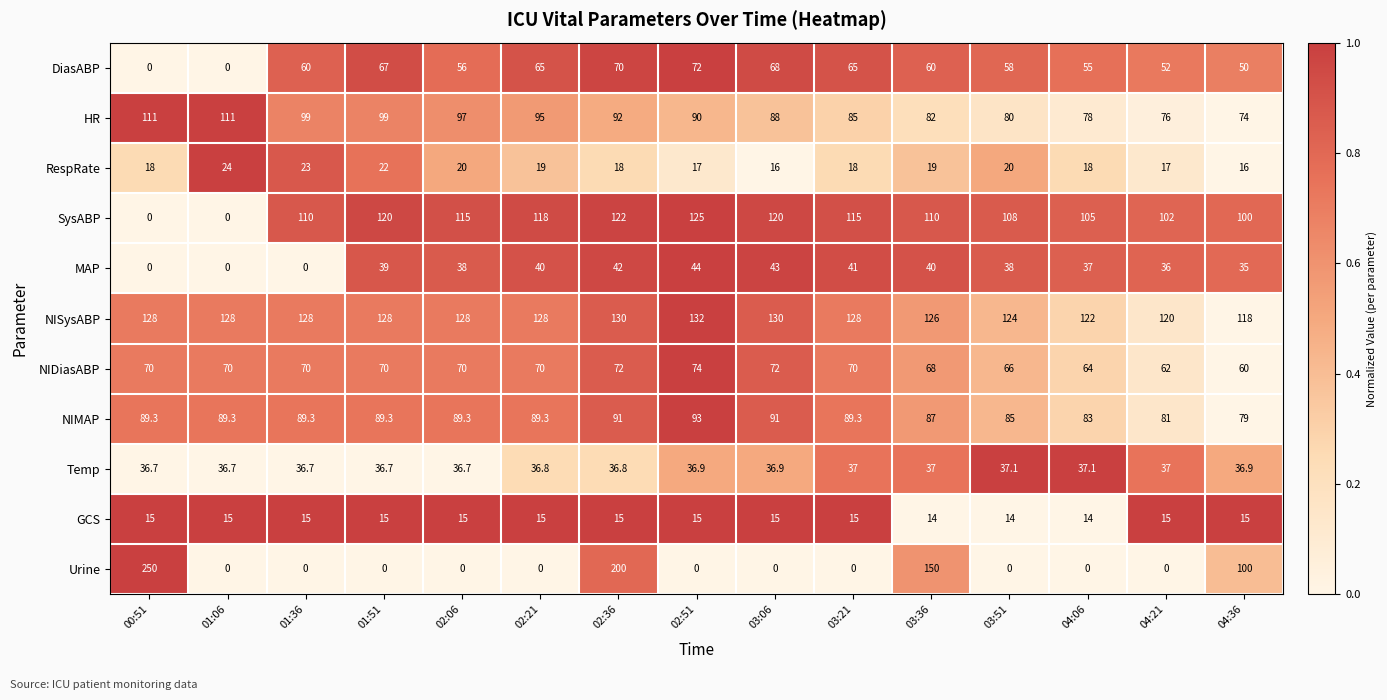

True or false: NIDiasABP has a value of 72.0 at 03:06.

True